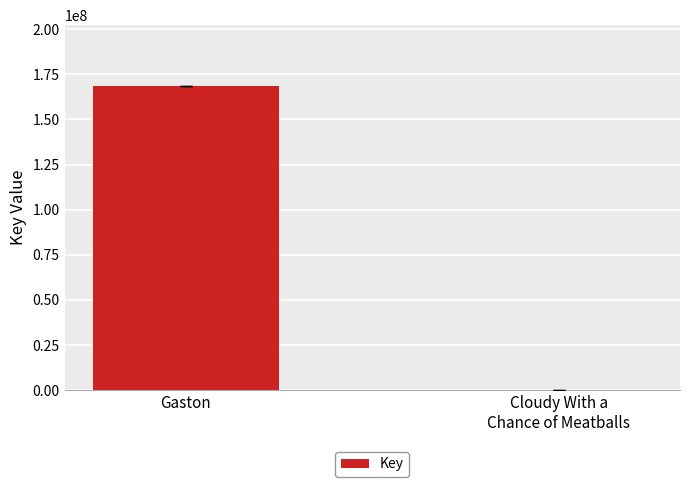

What is the sum of the values at Cloudy With a
Chance of Meatballs and Gaston?

168494131